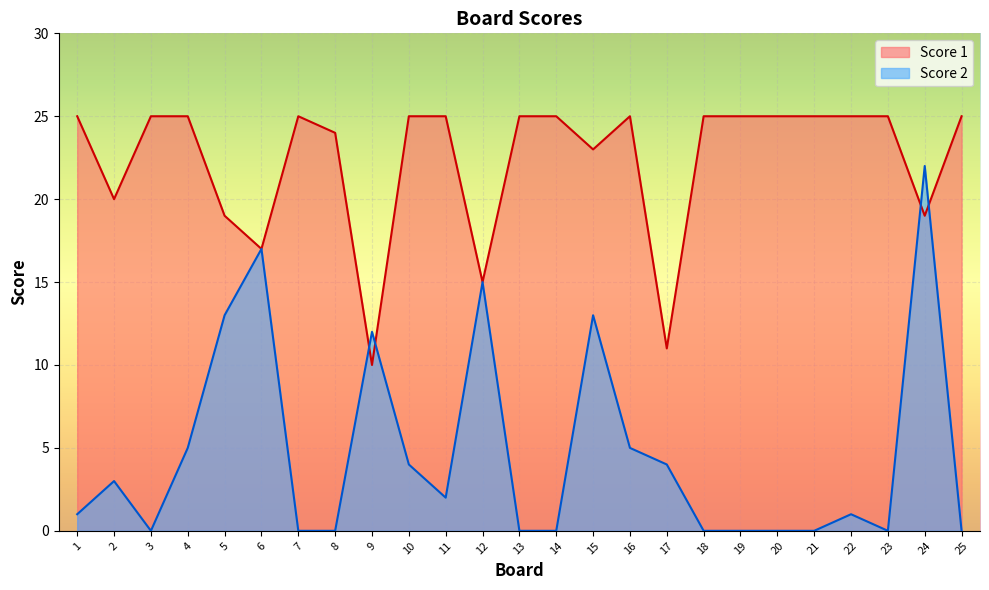

Rank the series by their average value, from highest to lowest.

Score 1, Score 2